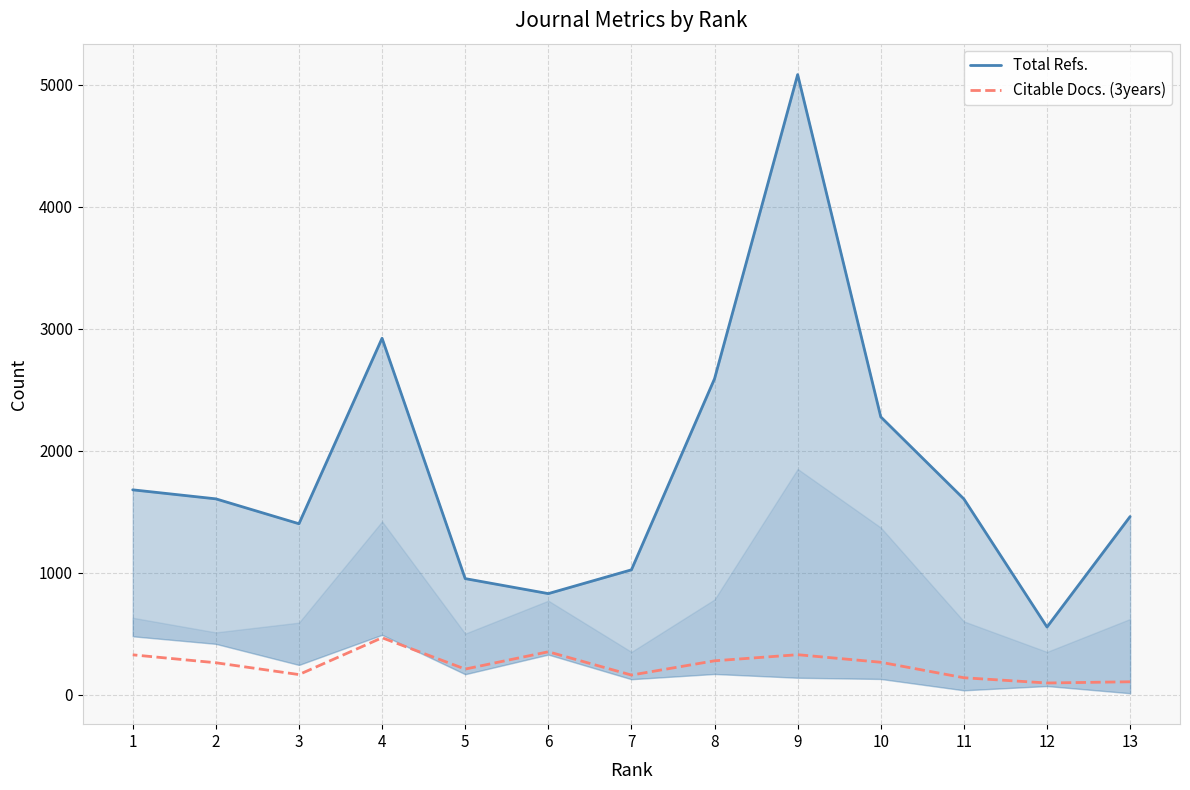

Read the Total Refs. value at 7, to the nearest 10.

1020